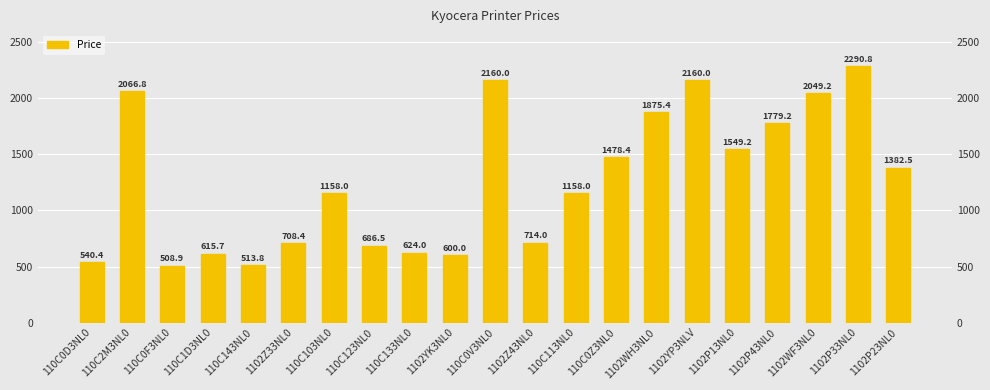

Reading right to left, list all the values displayed in this chart.

1102P23NL0=1382.5	1102P33NL0=2290.8	1102WF3NL0=2049.2	1102P43NL0=1779.2	1102P13NL0=1549.2	1102YP3NLV=2160.0	1102WH3NL0=1875.4	110C0Z3NL0=1478.4	110C113NL0=1158.0	1102Z43NL0=714.0	110C0V3NL0=2160.0	1102YK3NL0=600.0	110C133NL0=624.0	110C123NL0=686.5	110C103NL0=1158.0	1102Z33NL0=708.4	110C143NL0=513.8	110C1D3NL0=615.7	110C0F3NL0=508.9	110C2M3NL0=2066.8	110C0D3NL0=540.4